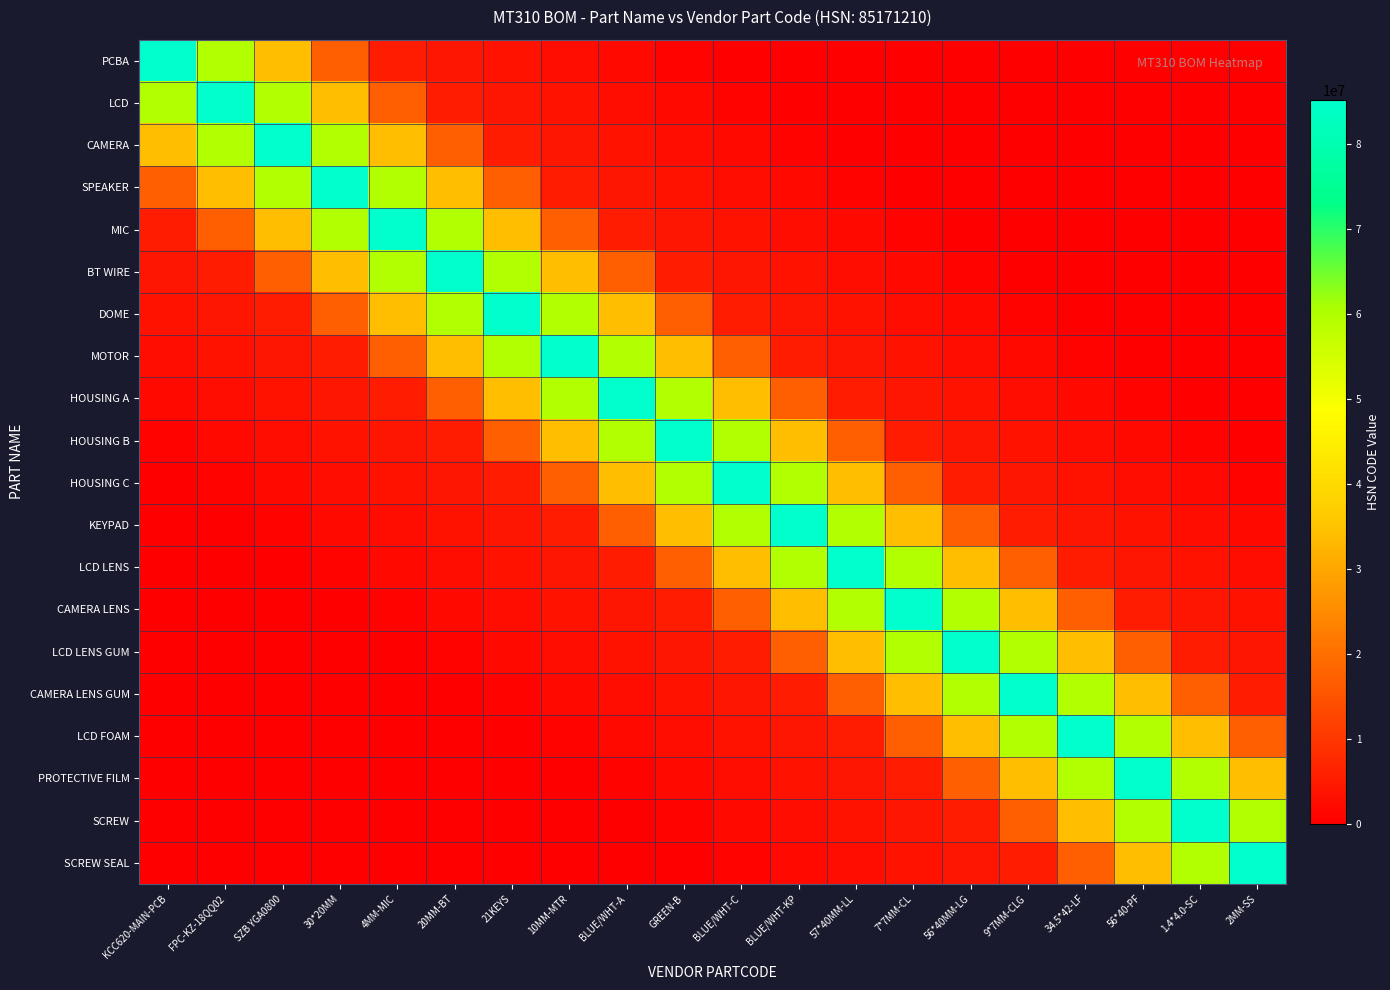

What is the maximum value shown in the chart?

85171210.0